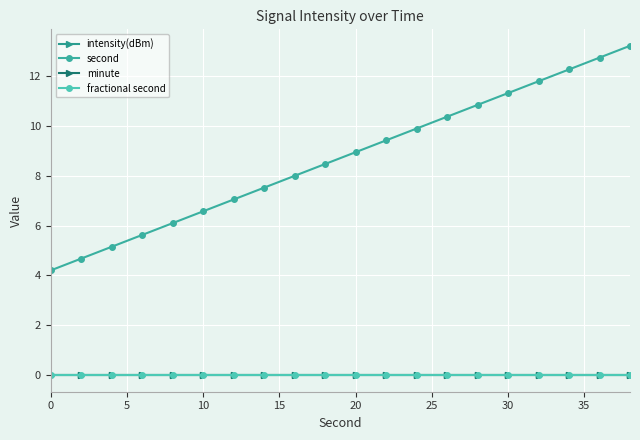

Does the chart display data point markers on the line(s)?

Yes